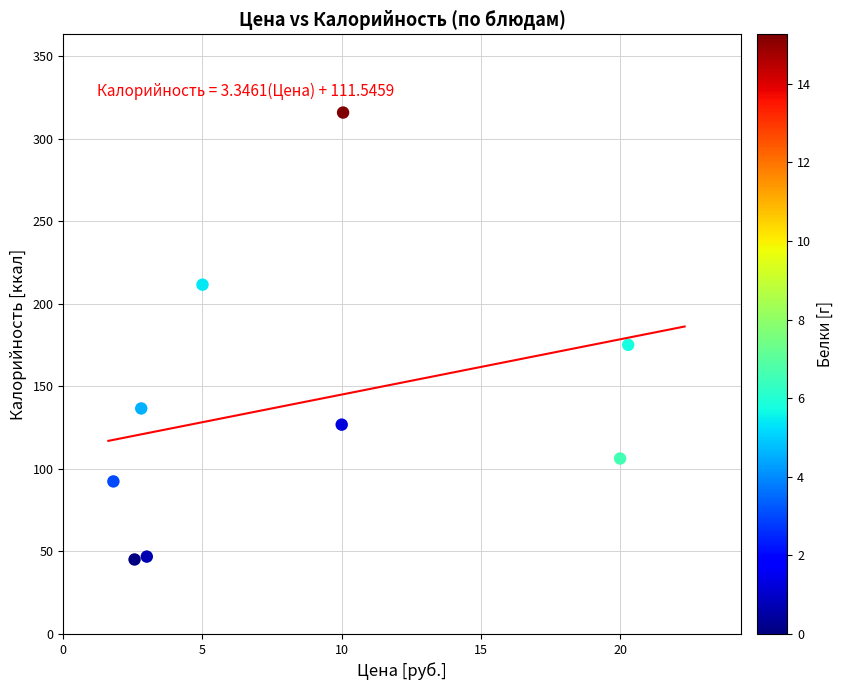

What is the average X value?

8.4